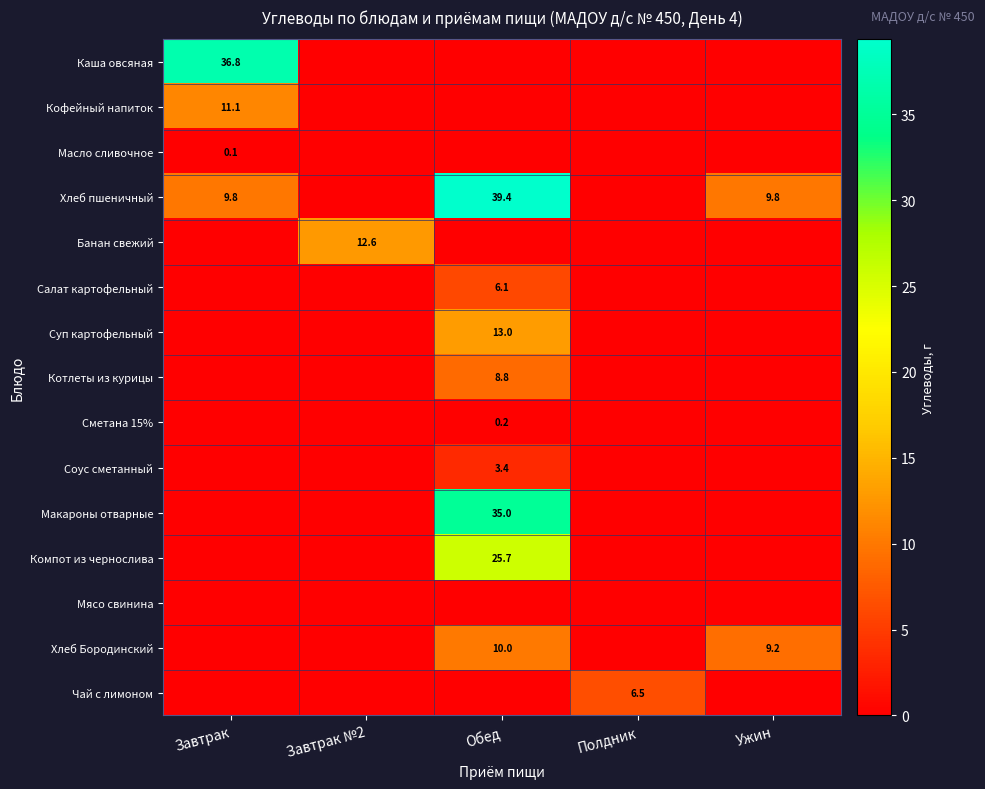

How many data points does each series have?

5